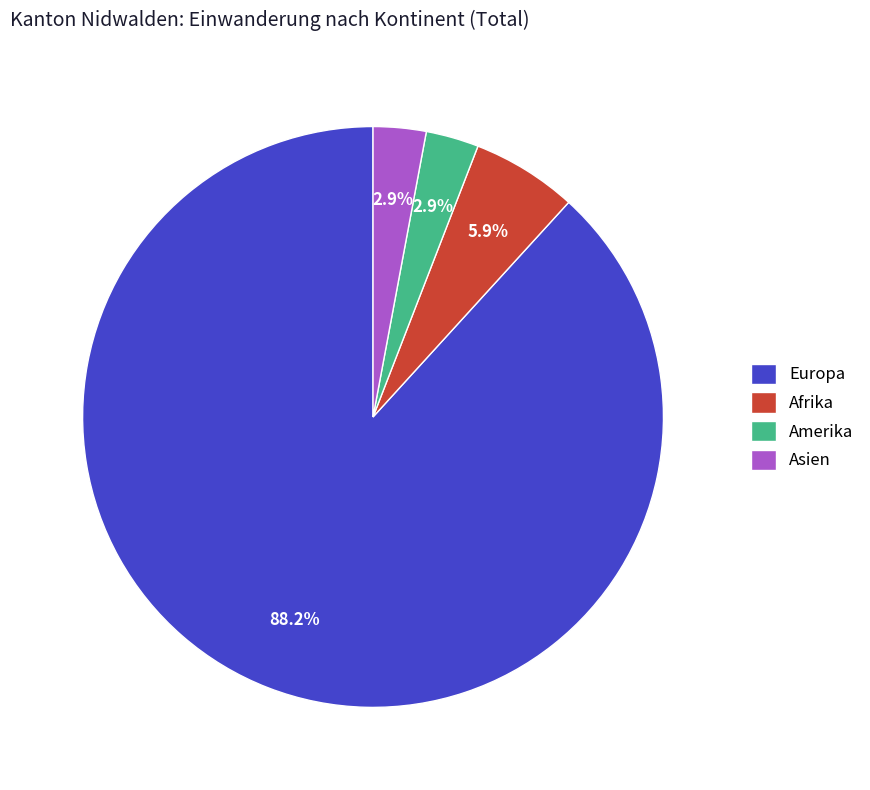

What is the majority slice?

Europa